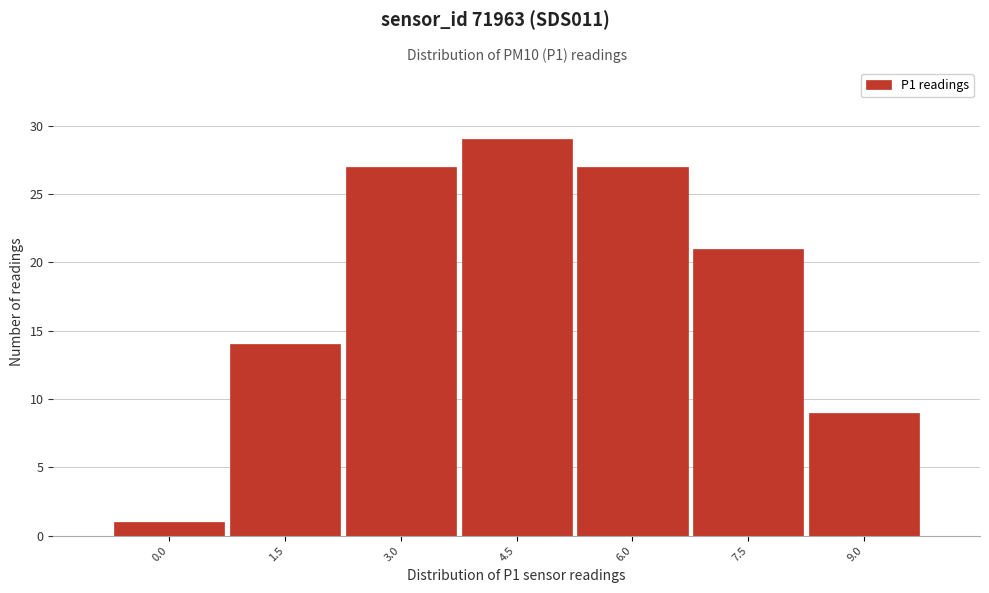

Reading left to right, list all the values displayed in this chart.

0.0=1	1.5=14	3.0=27	4.5=29	6.0=27	7.5=21	9.0=9